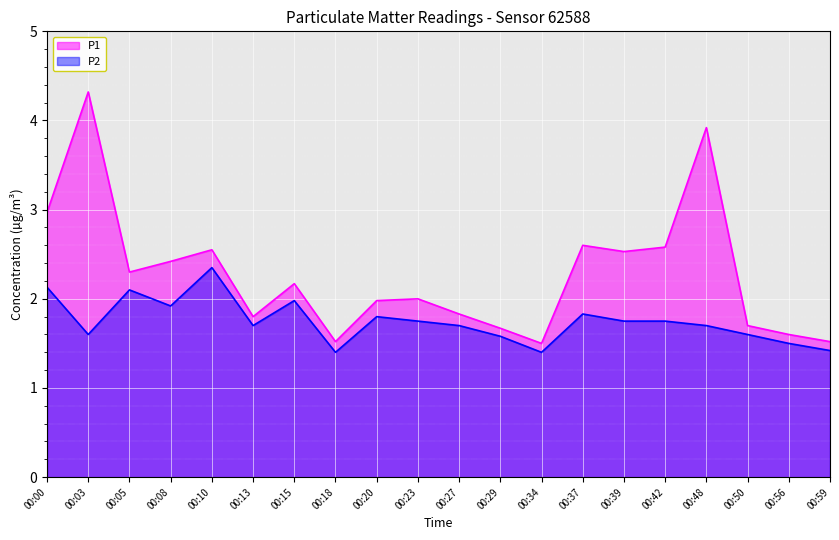

The value of P1 at 00:03 is 6.0. True or false?

False